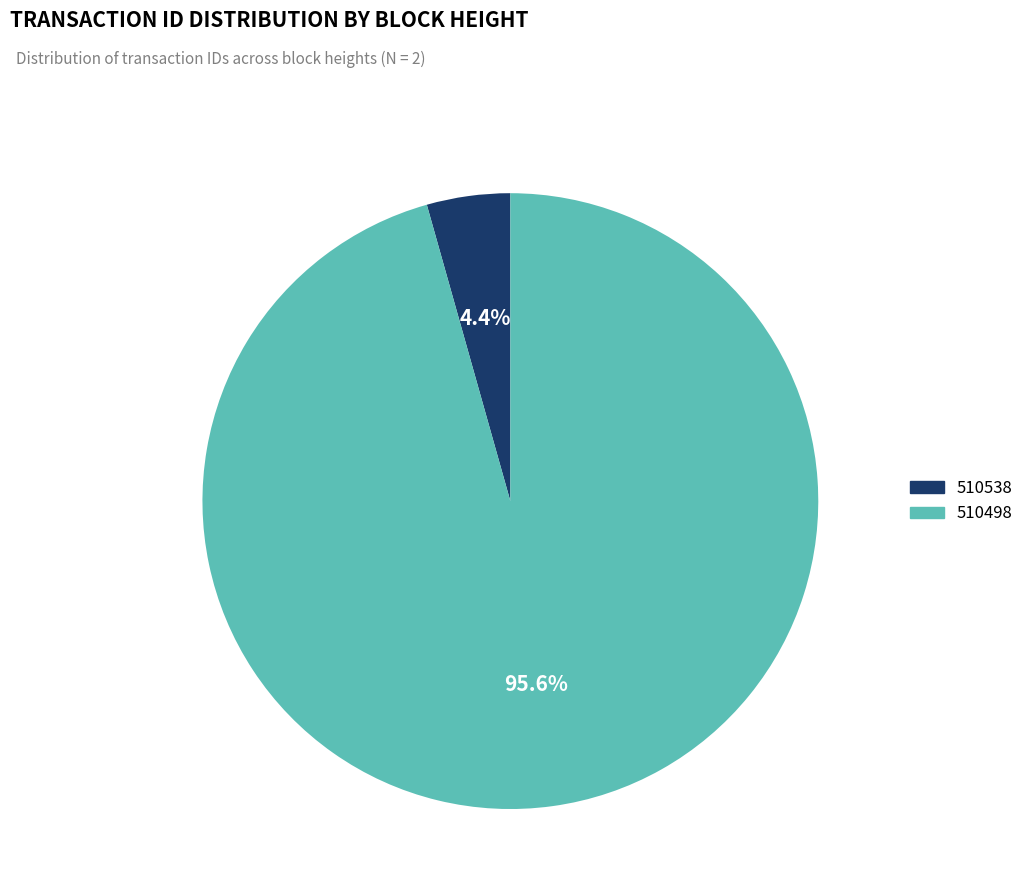

Rank the categories by value from lowest to highest.

510538, 510498